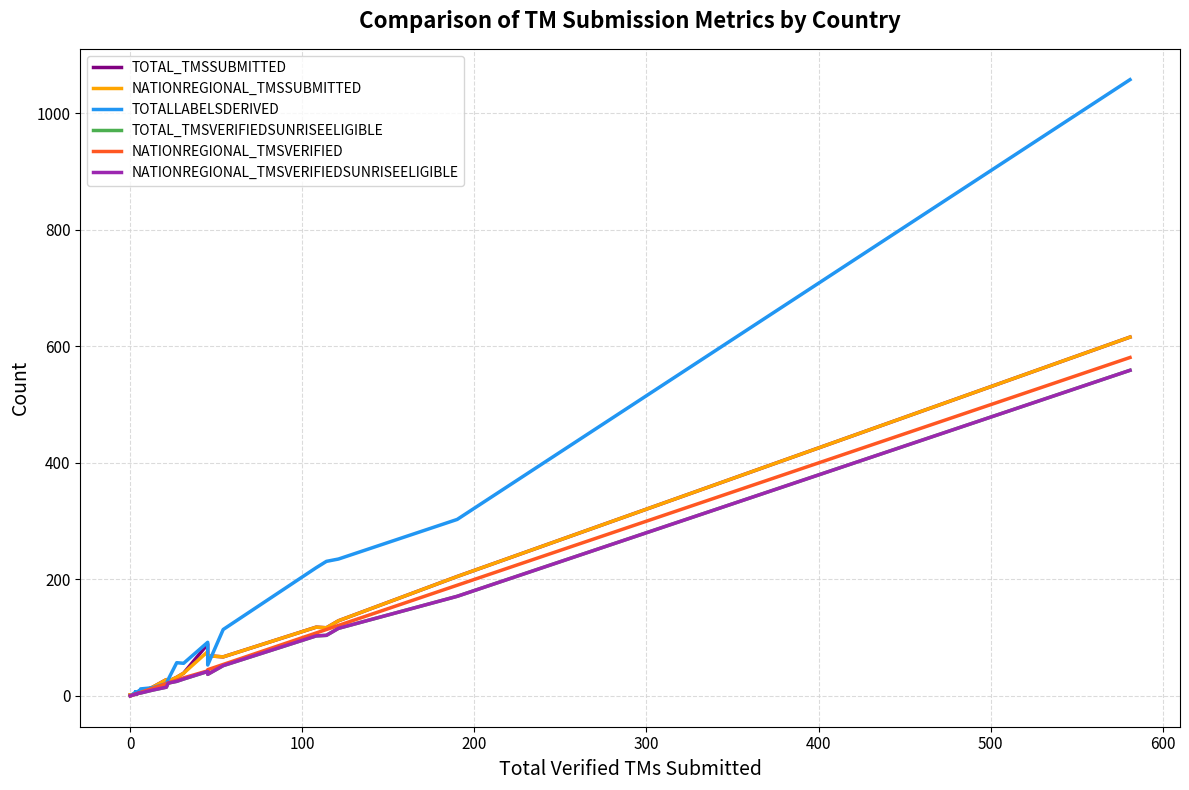

Is it true that TOTAL_TMSSUBMITTED equals 3 at 0?

False